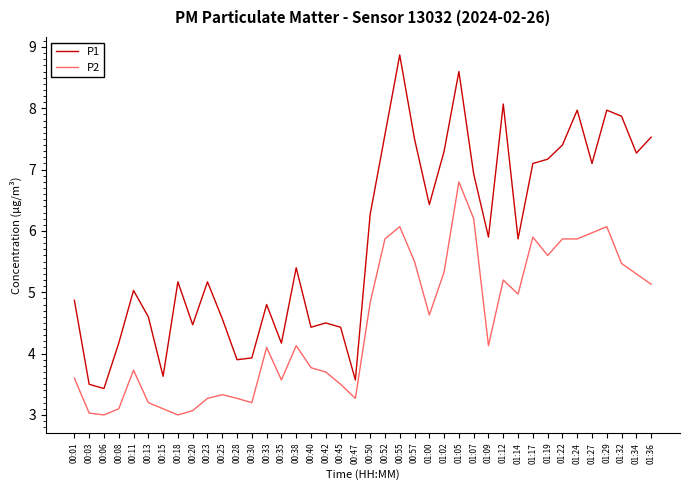

List the series in order of their peak value, lowest first.

P2, P1